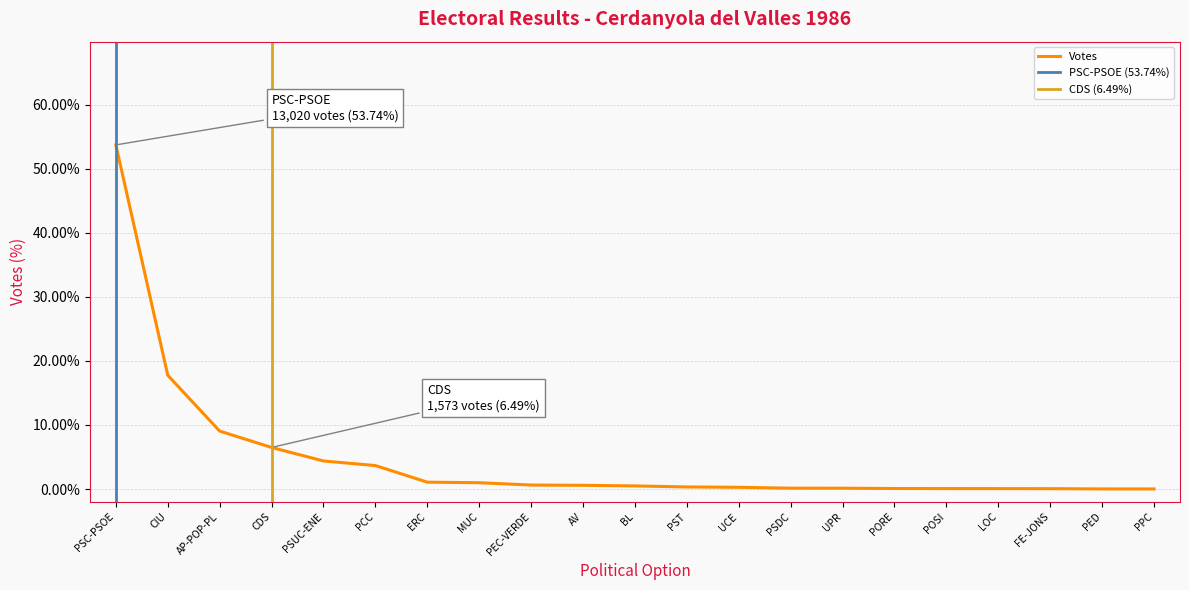

Reading left to right, what are all the values shown in this chart?

0.5	0.2	0.1	0.1	0.0	0.0	0.0	0.0	0.0	0.0	0.0	0.0	0.0	0.0	0.0	0.0	0.0	0.0	0.0	0.0	0.0